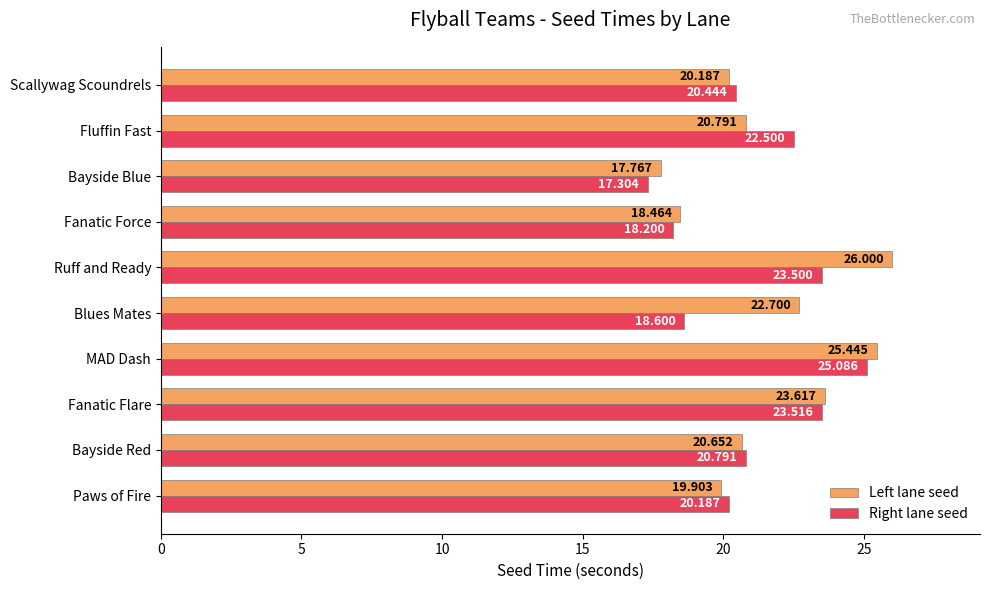

Which series changed the most between Fanatic Flare and Blues Mates?

Right lane seed